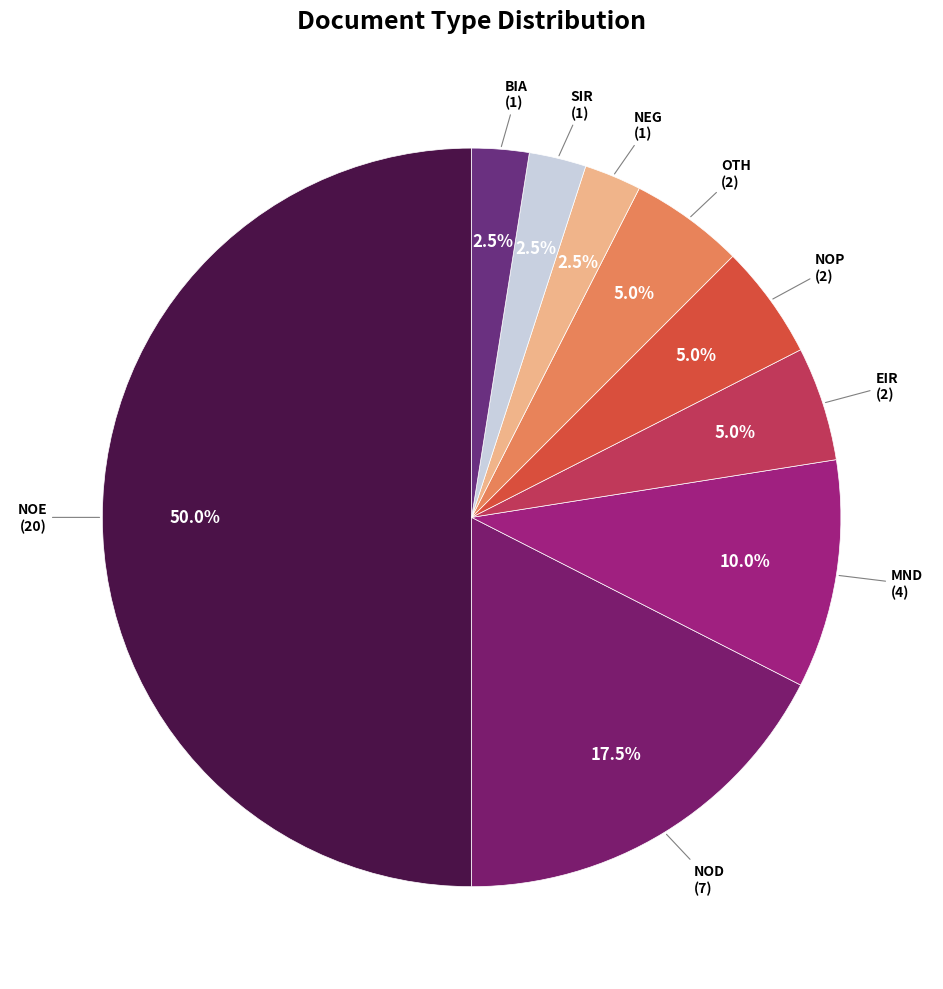

How many slices are in this pie chart?

9